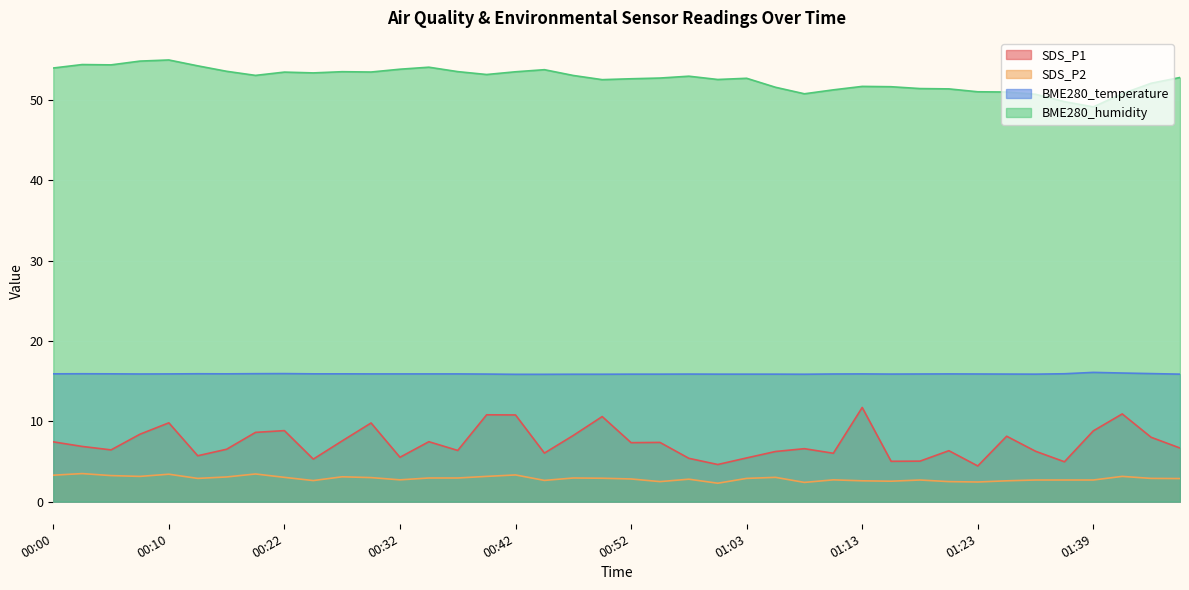

The SDS_P2 series shows 2.5 at 01:15. True or false?

True